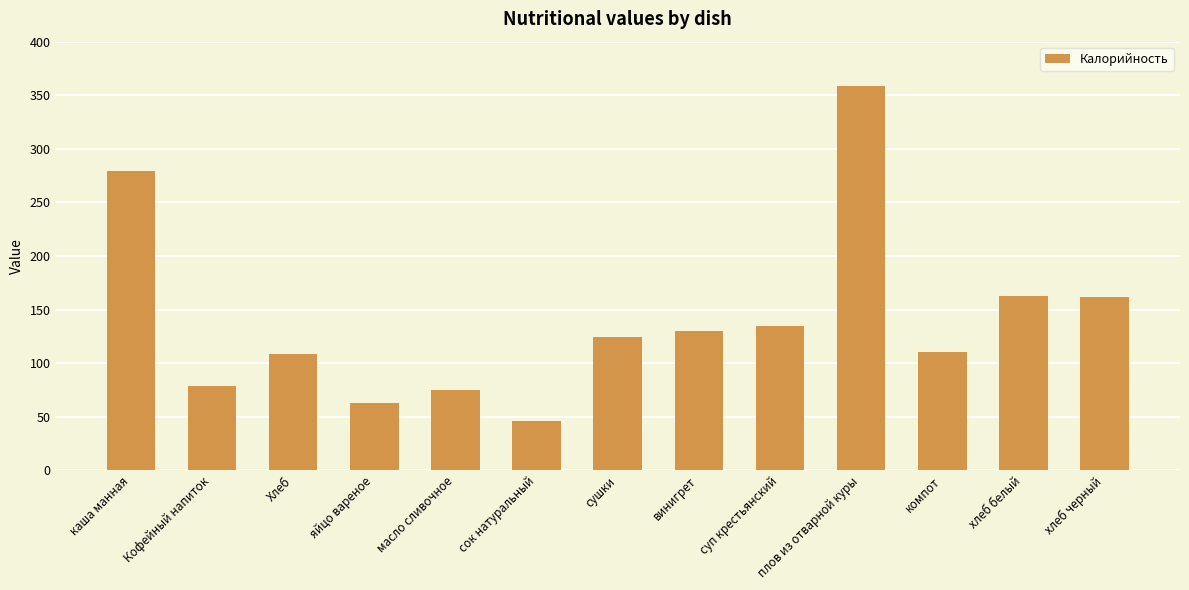

What is the label of the 4th bar from the left?

яйцо вареное